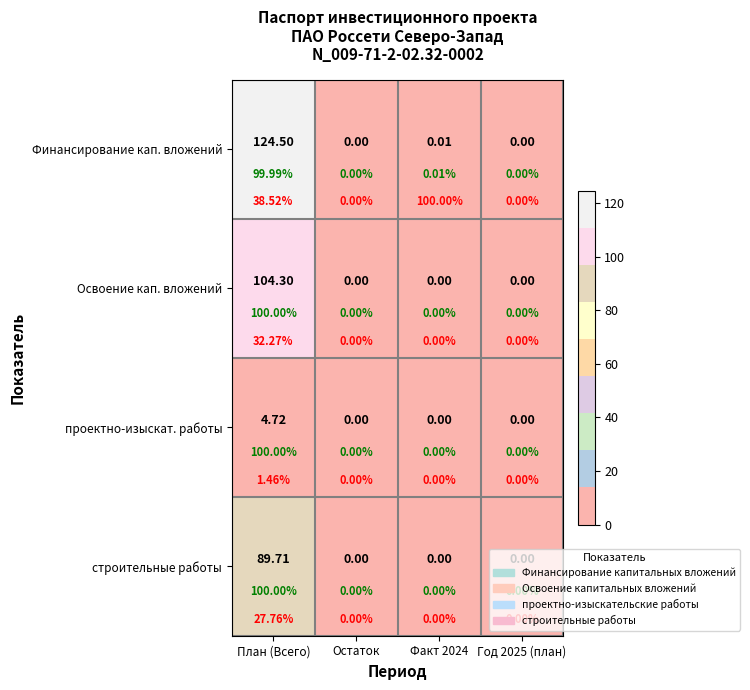

Which label corresponds to the smallest value in the chart?

Остаток